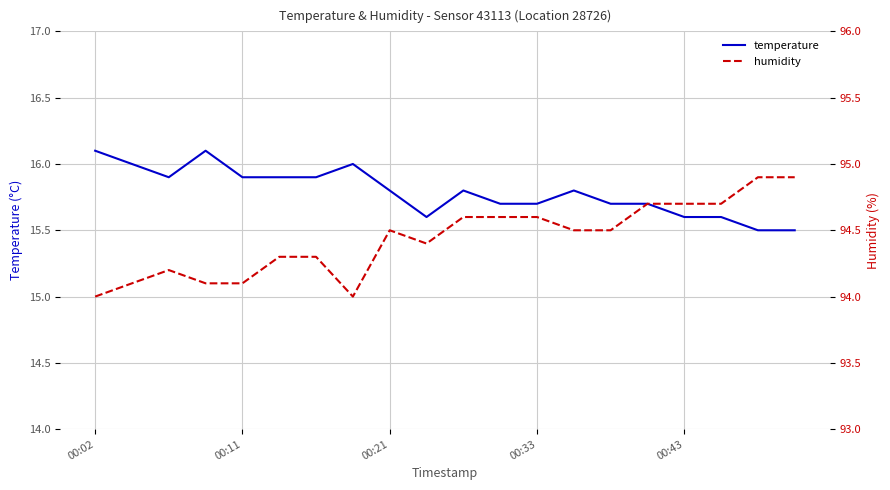

What is the difference between the highest and lowest values at 10?

78.8